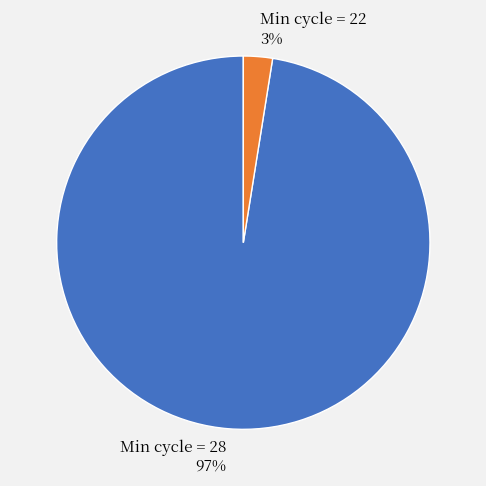

Which slice is the largest?

Min cycle = 28